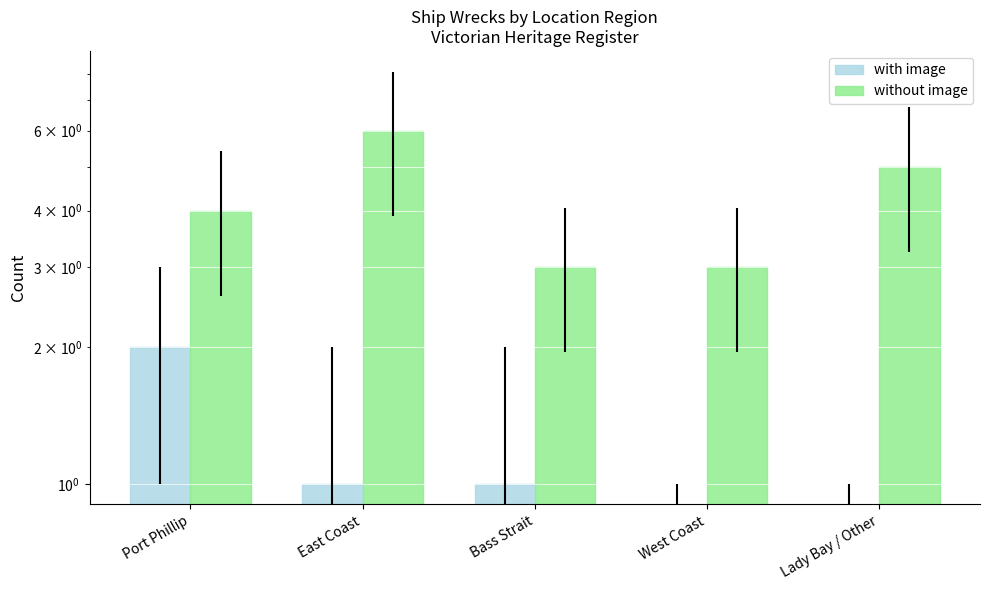

What is the label of the 5th bar from the right?

Port Phillip